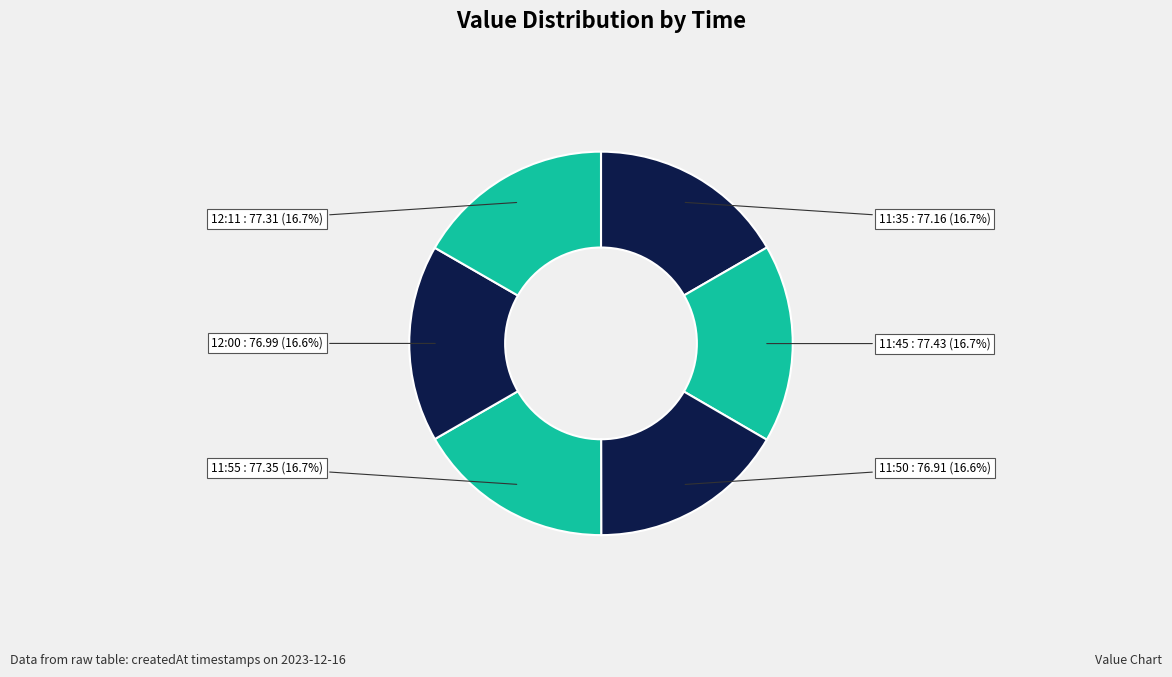

Does any single category account for the majority?

No